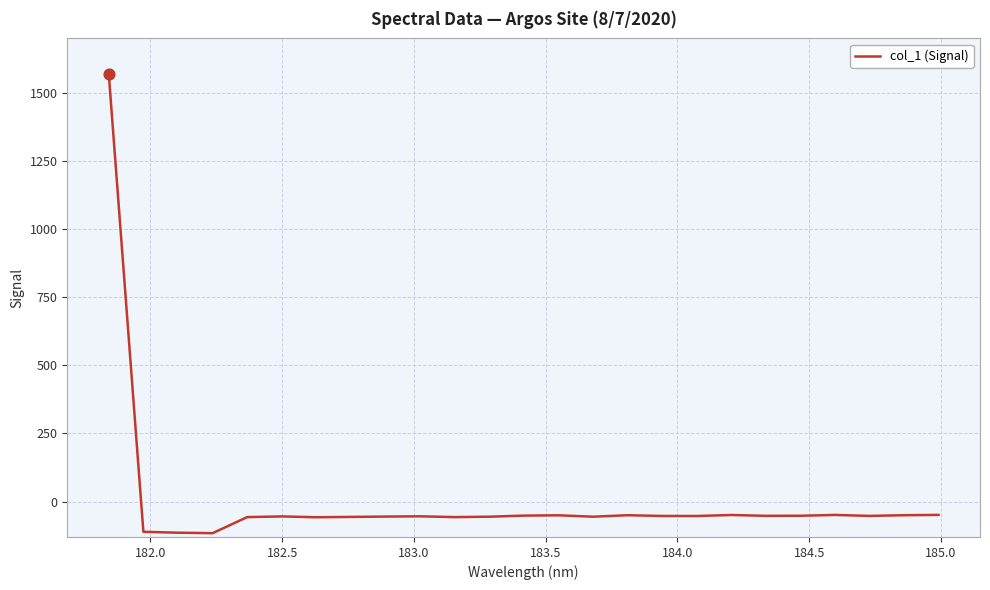

What is the maximum value shown in the chart?

1569.6